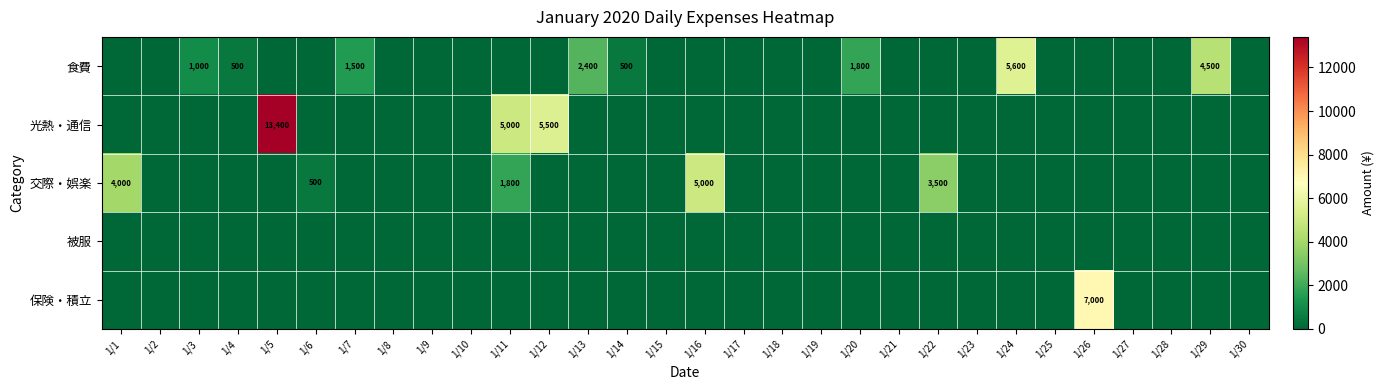

The 保険・積立 series shows 7000 at 1/26. True or false?

True